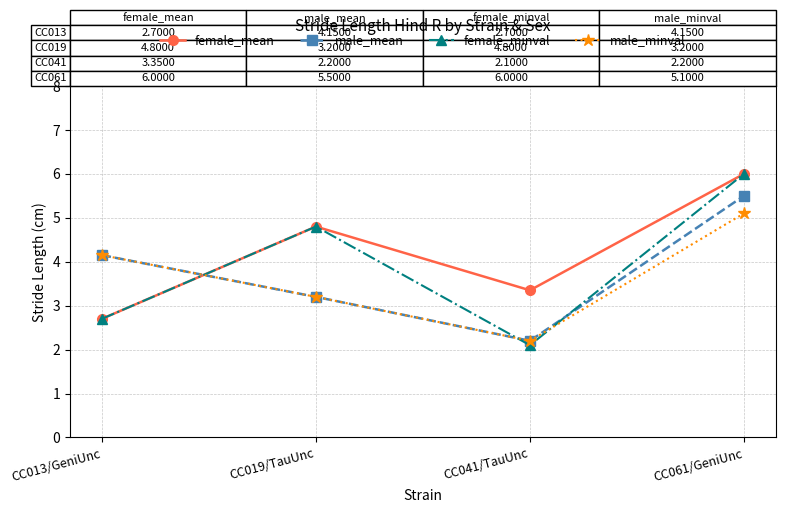

The value of female_minval at CC041/TauUnc is 0.5. True or false?

False